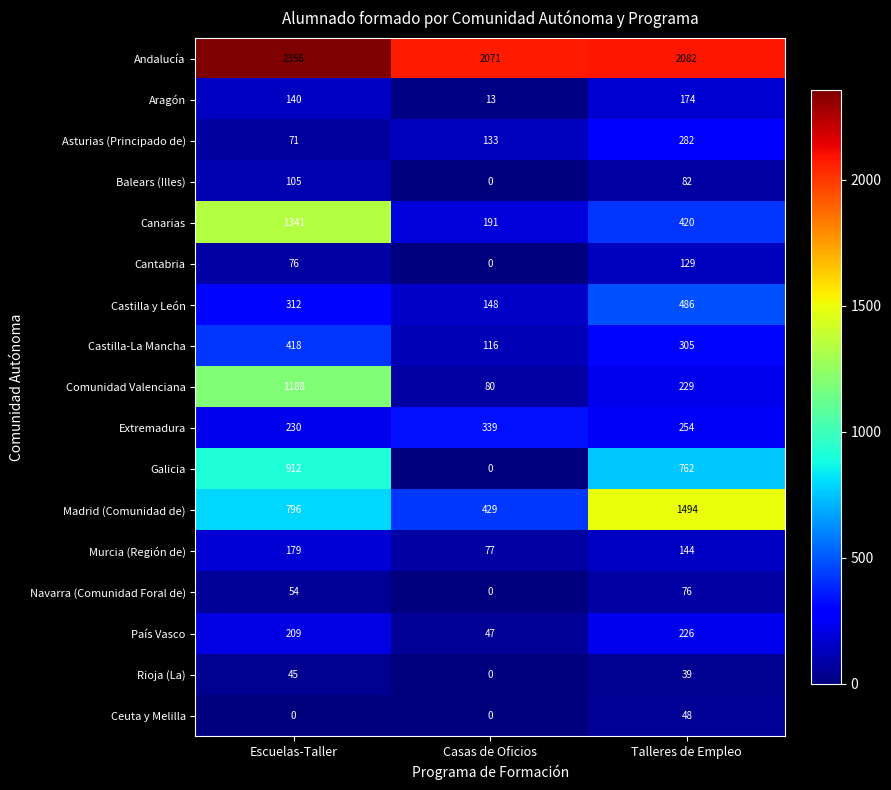

How many series are shown in this chart?

17